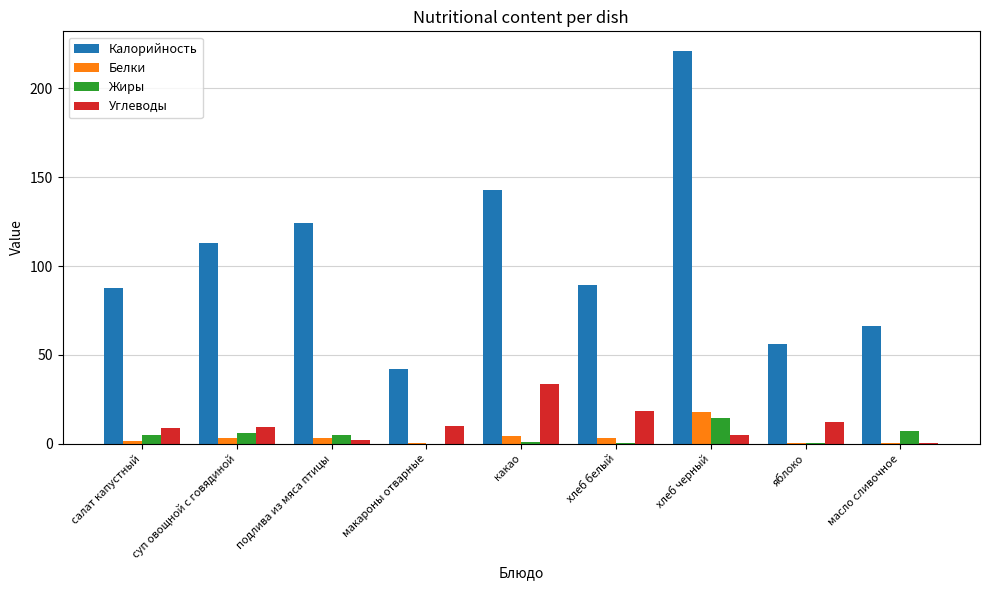

At which category is the sum across all series the highest?

хлеб черный